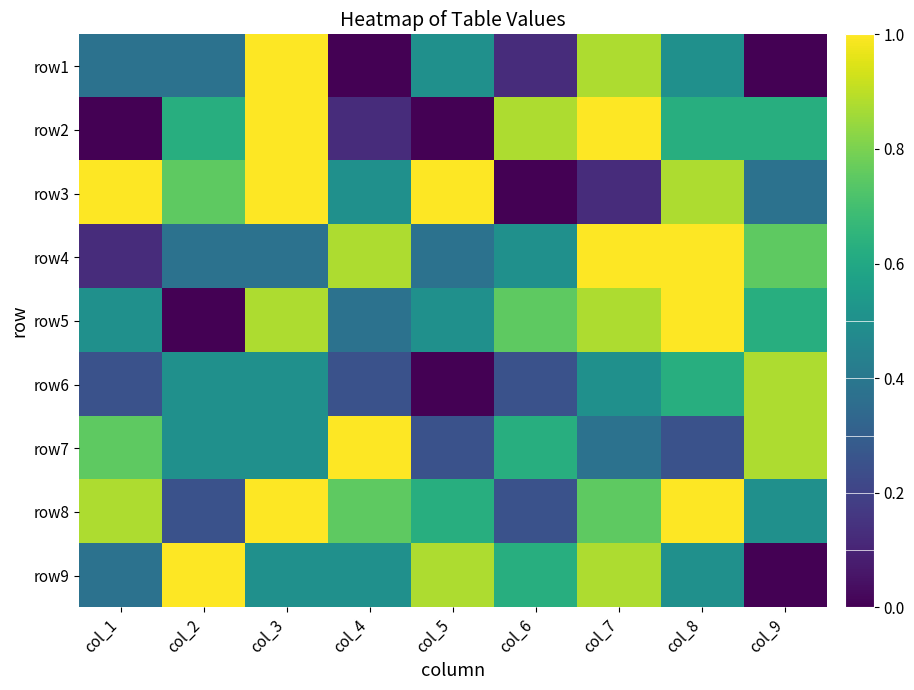

Which has a higher value, col_3 or col_5?

col_3